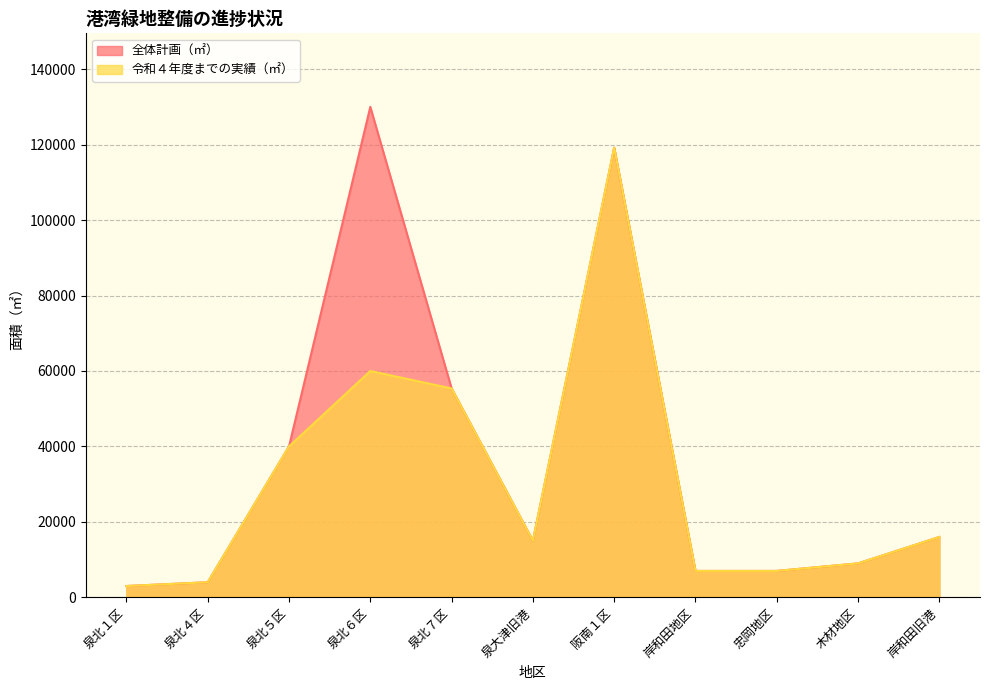

Reading left to right, what are all the values shown in this chart?

全体計画（㎡）: 泉北１区=3000	泉北４区=4000	泉北５区=40000	泉北６区=130000	泉北７区=55378	泉大津旧港=15000	阪南１区=119207	岸和田地区=7000	忠岡地区=7000	木材地区=9000	岸和田旧港=16000
令和４年度までの実績（㎡）: 泉北１区=3000	泉北４区=4000	泉北５区=40000	泉北６区=60000	泉北７区=55378	泉大津旧港=15000	阪南１区=119207	岸和田地区=7000	忠岡地区=7000	木材地区=9000	岸和田旧港=16000